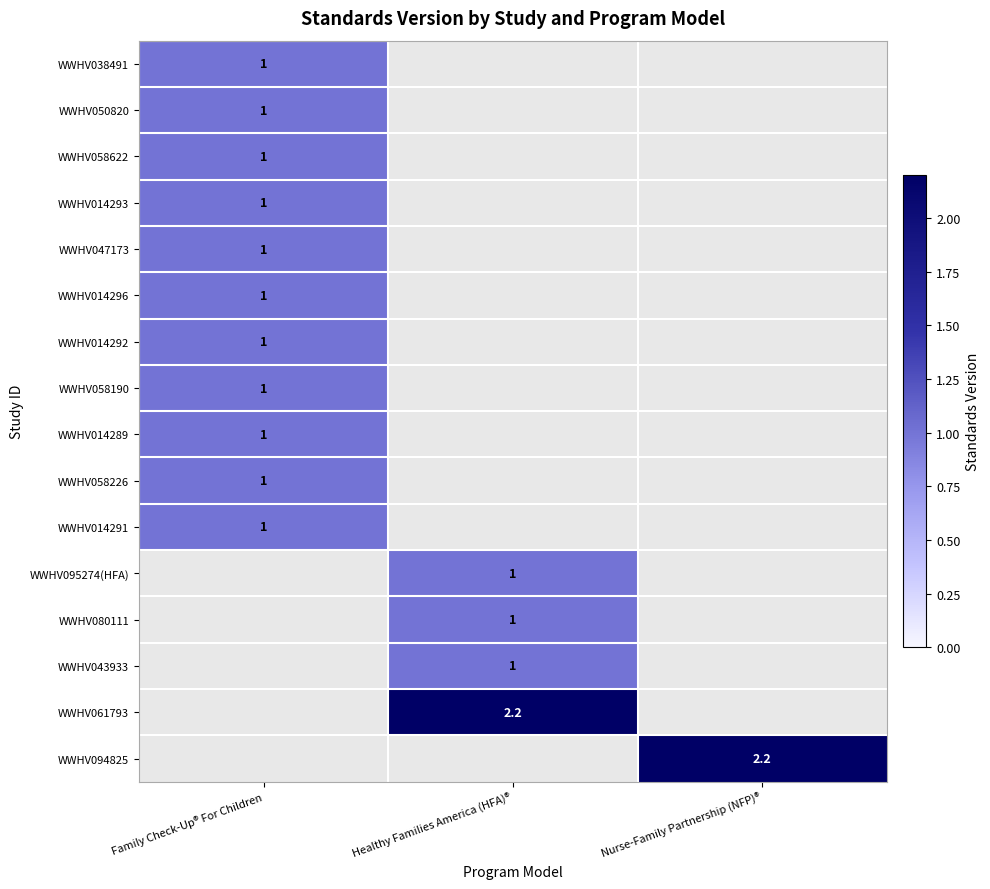

Which series has the largest range (max minus min)?

WWHV061793